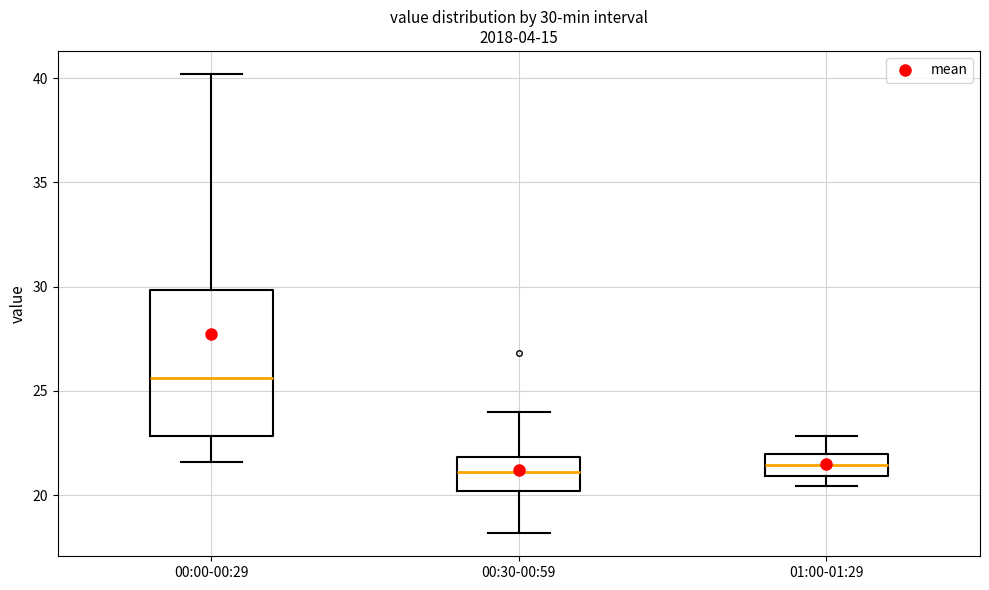

Comparing the boxes themselves (not the whiskers), which one is the tallest?

00:00-00:29